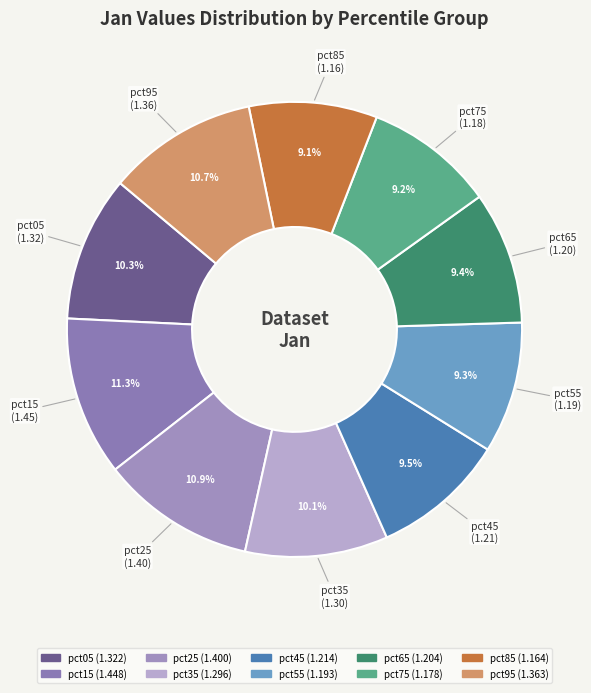

The pct15 slice represents 11% of the pie. True or false?

True